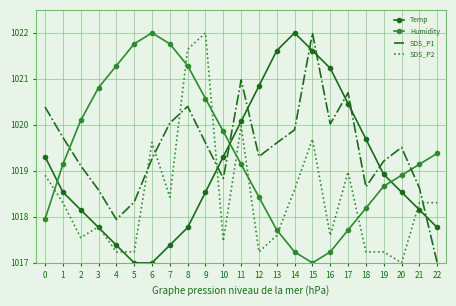

What is the maximum value shown in the chart?

1022.0